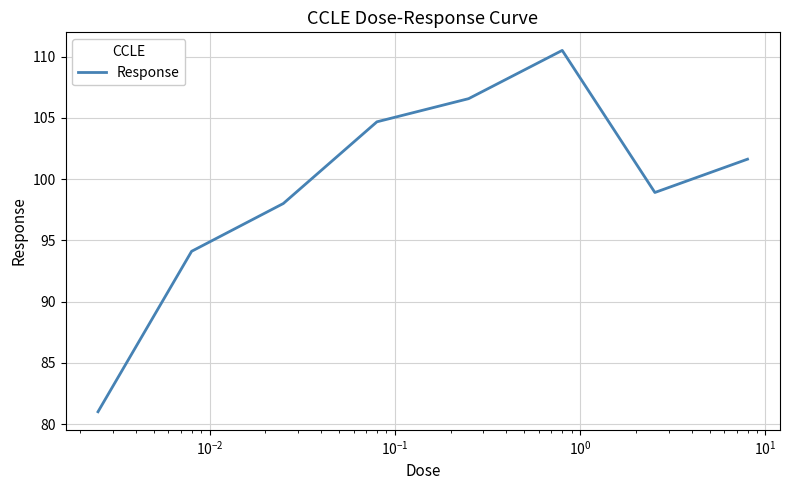

What is the difference between the maximum and minimum values?

29.5